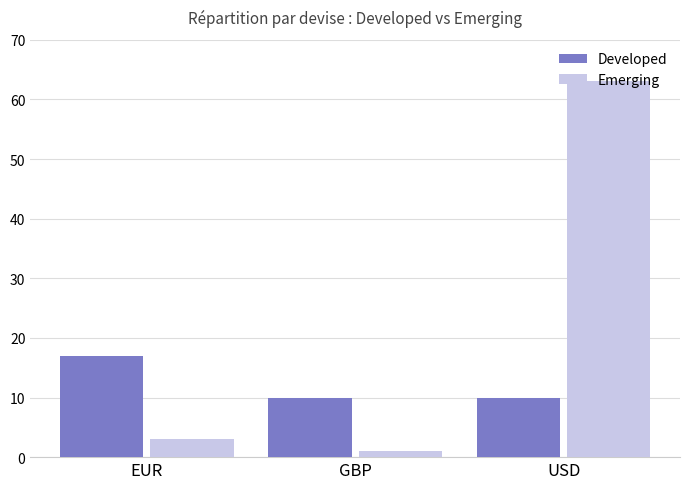

What position from the right is USD?

1